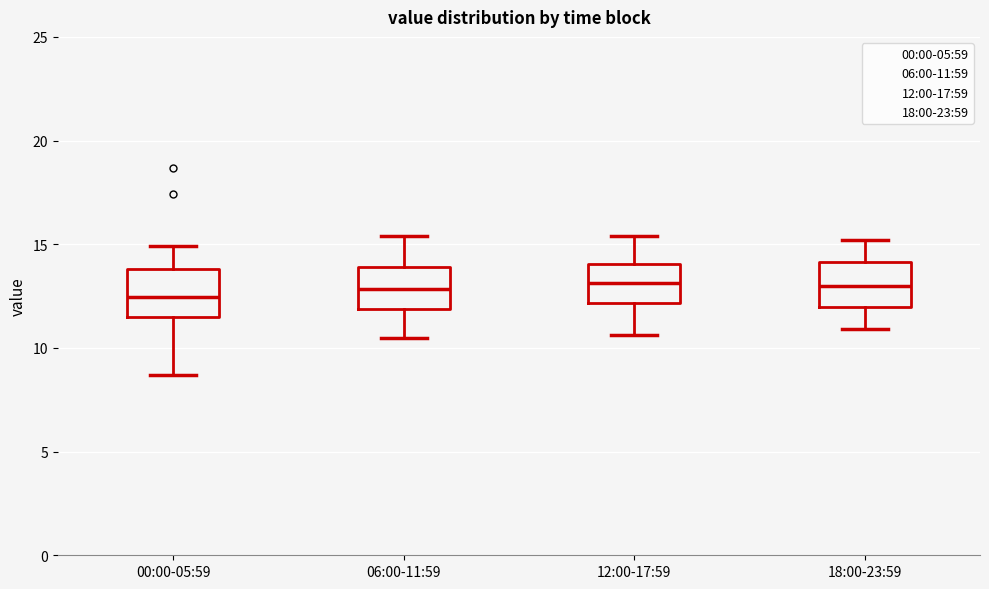

Reading left to right, read every box against the y-axis: the position of its median line, the range the box covers, and the ends of its whiskers. The values are not printed on the chart, so give them approximately, as read against the axis.

00:00-05:59: median 12.5, box 11.5 to 14.0, whiskers 8.5 to 15.0
06:00-11:59: median 13.0, box 12.0 to 14.0, whiskers 10.5 to 15.5
12:00-17:59: median 13.0, box 12.0 to 14.0, whiskers 10.5 to 15.5
18:00-23:59: median 13.0, box 12.0 to 14.0, whiskers 11.0 to 15.0